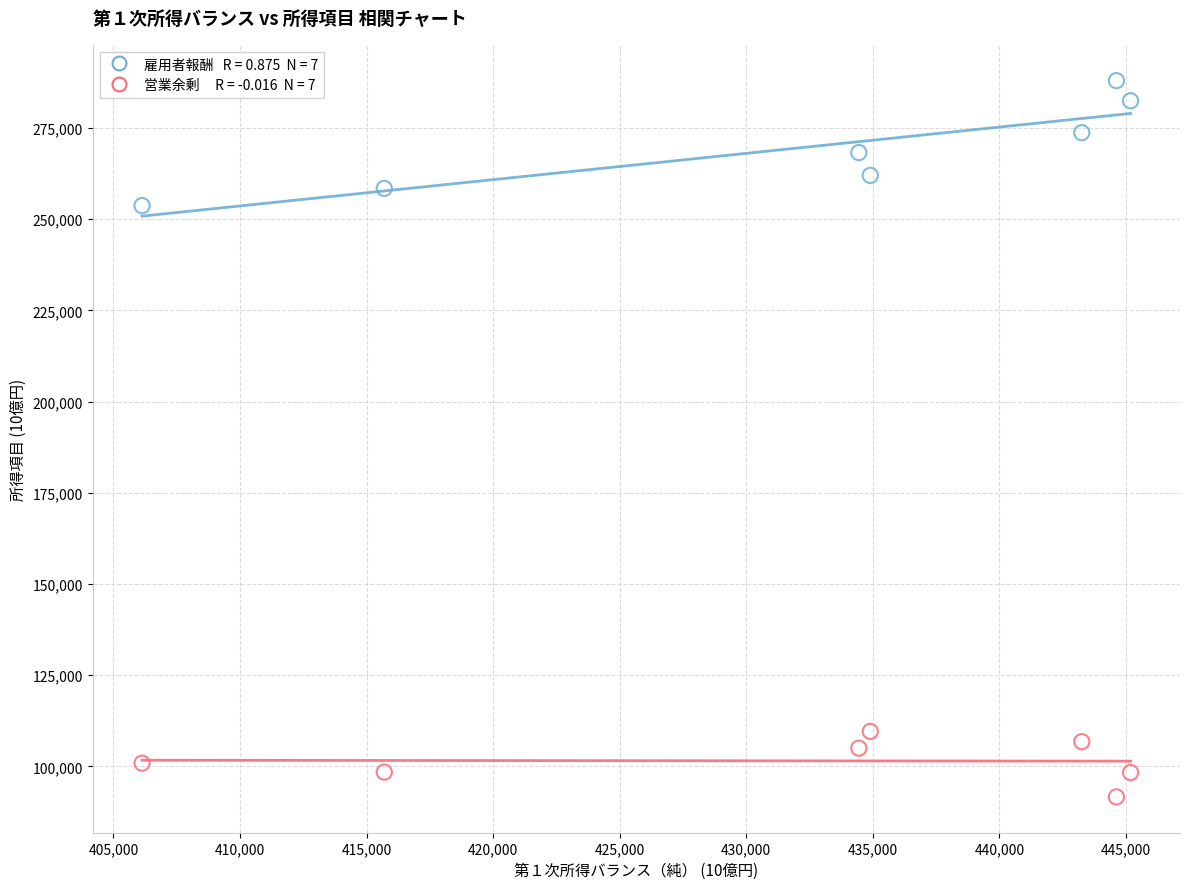

Across all data points, what is the range of X values (max minus min)?

39045.7